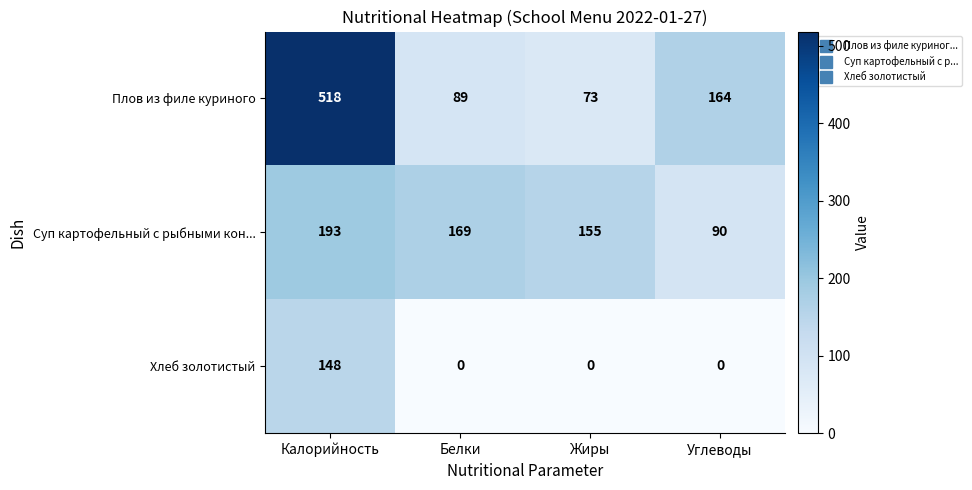

What is the average value of the Суп картофельный с рыбными кон... series?

152